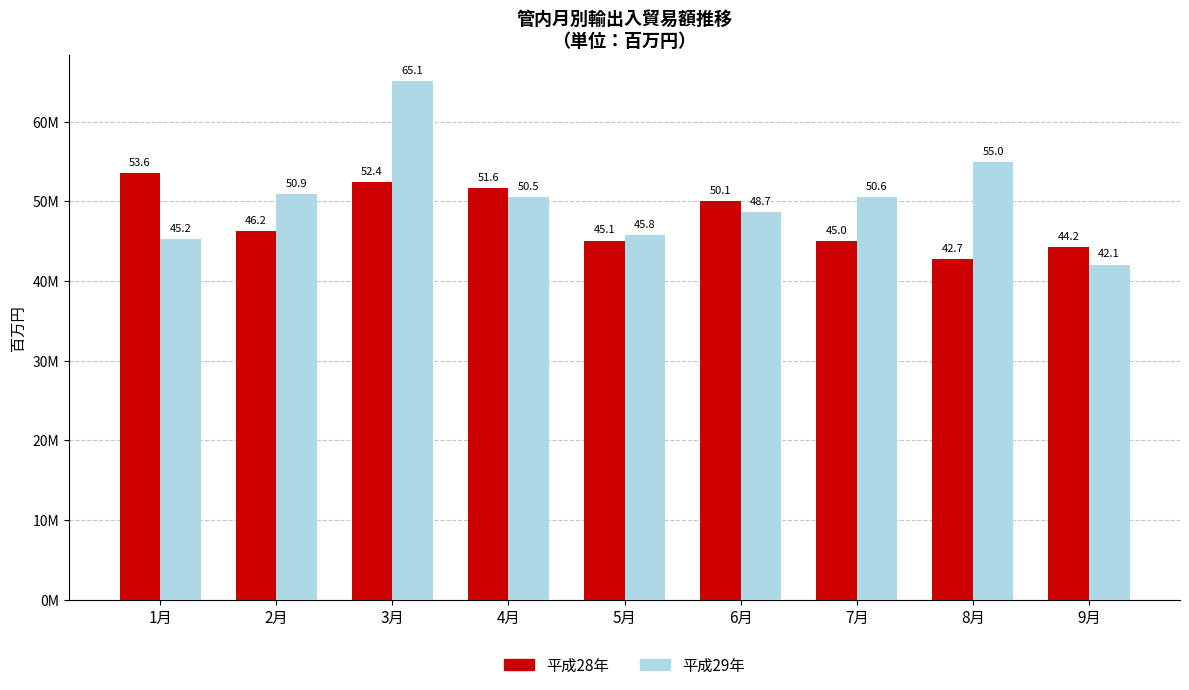

What are all the series names shown in the legend?

平成28年, 平成29年